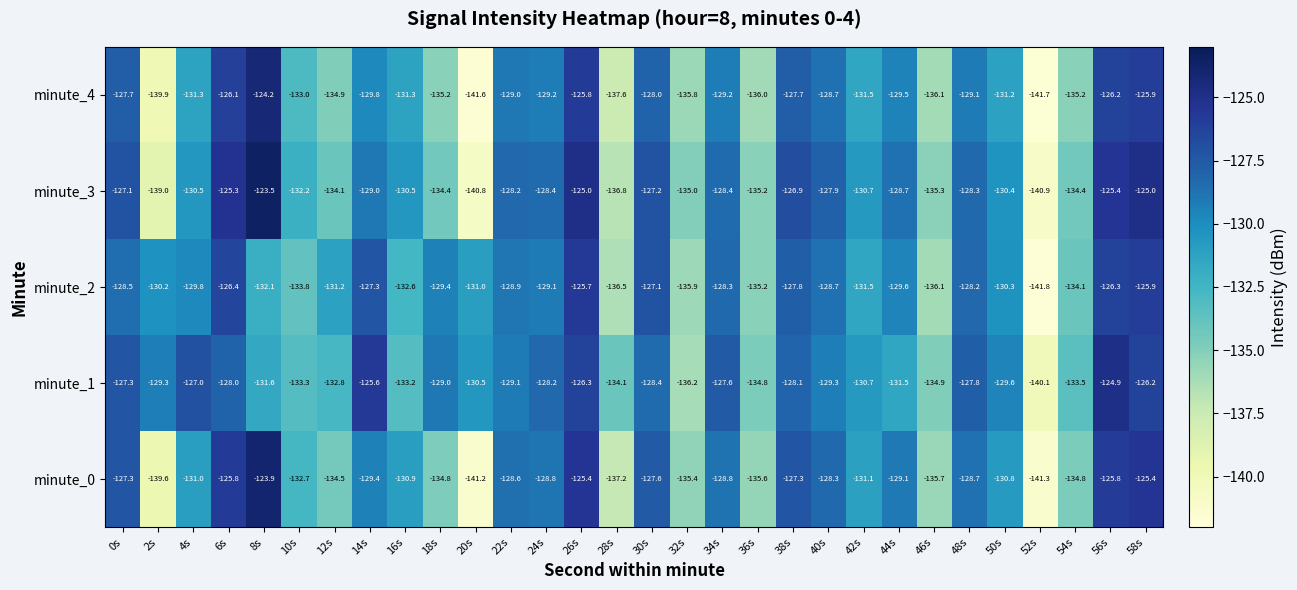

What is the approximate value of minute_0 at 28s?

-137.2